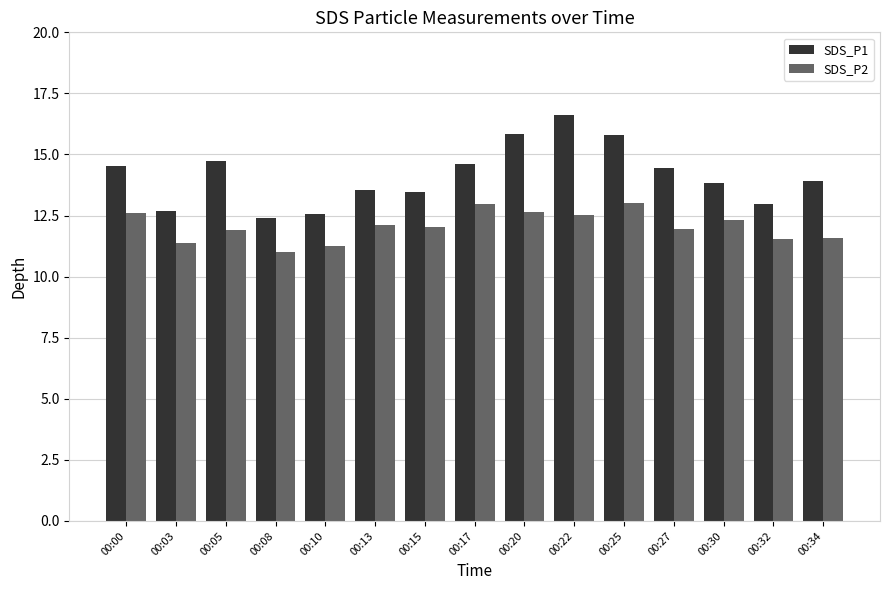

What is the average value of the SDS_P2 series?

12.1